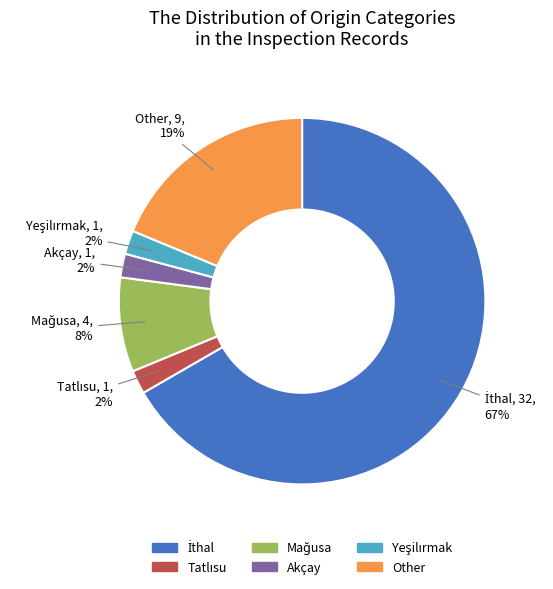

Which has a higher value, Akçay or Other?

Other